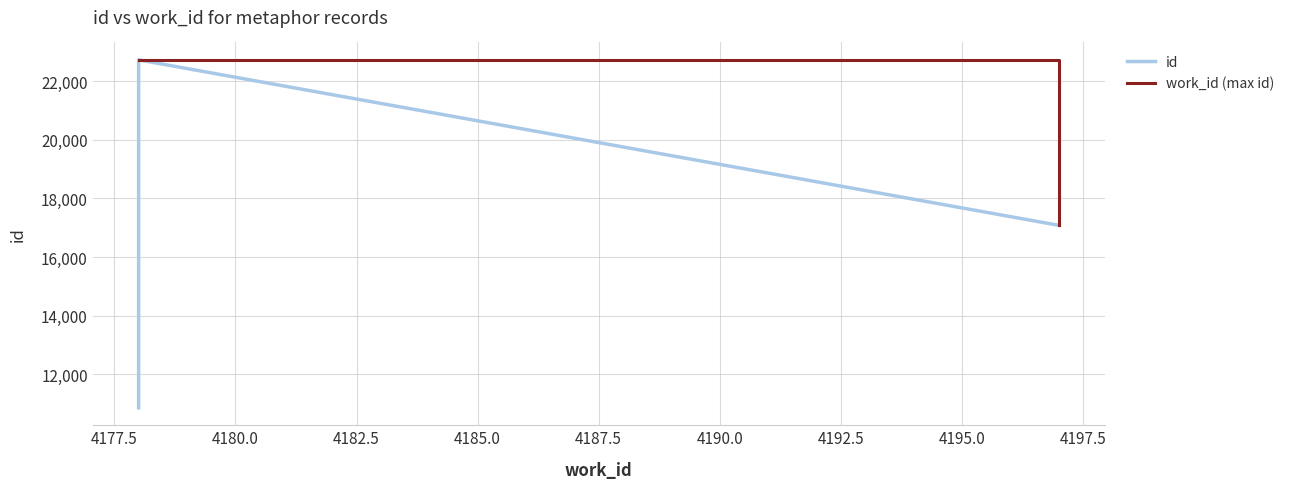

What value does the work_id series have at 17081, to the nearest 10?

4200